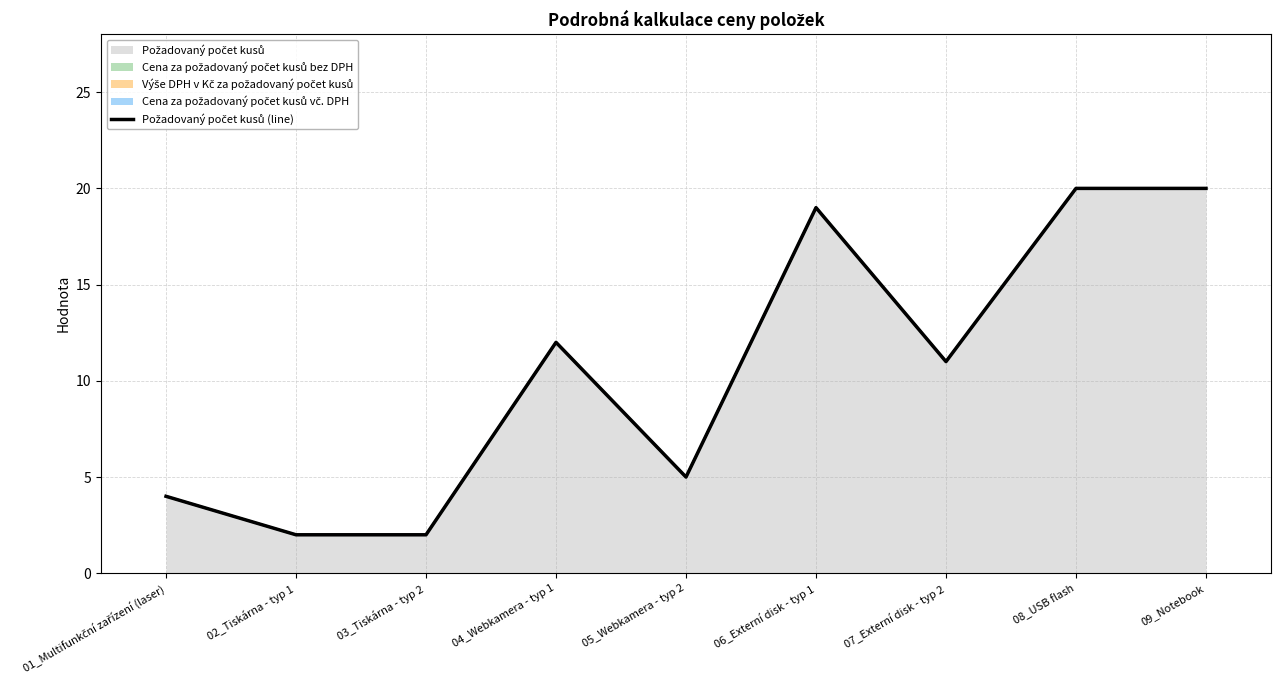

At which category does the data reach its first local peak?

04_Webkamera - typ 1